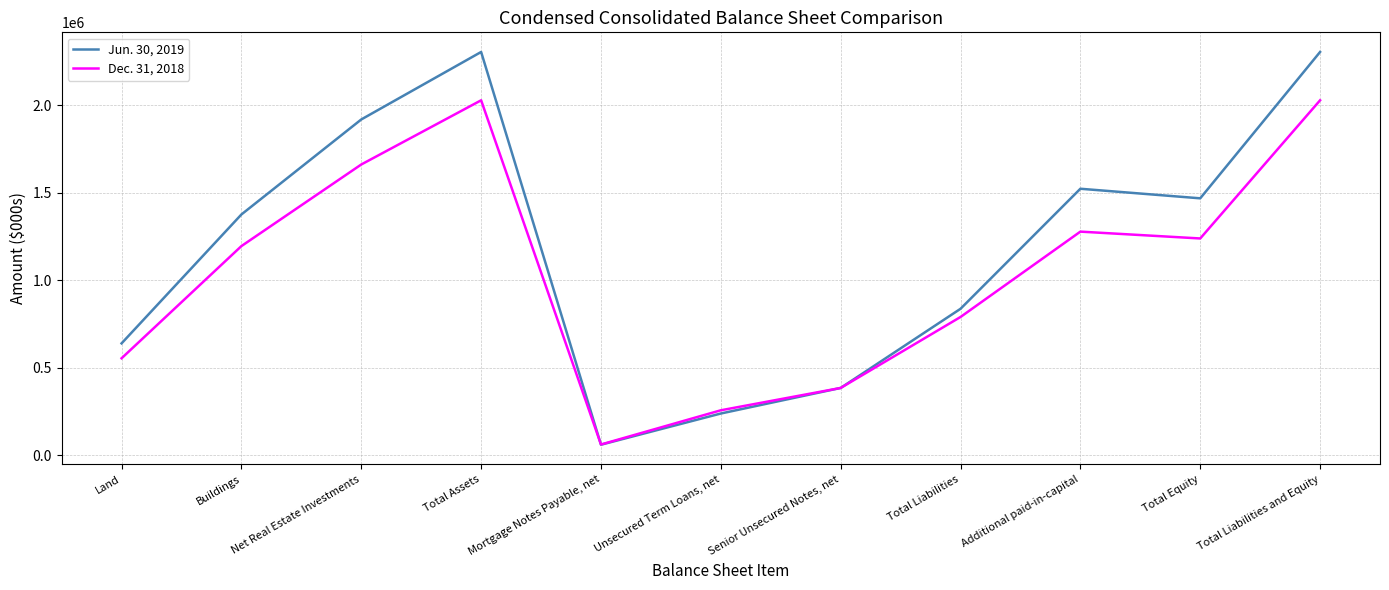

What is the difference between the highest and lowest values at Unsecured Term Loans, net?

18439